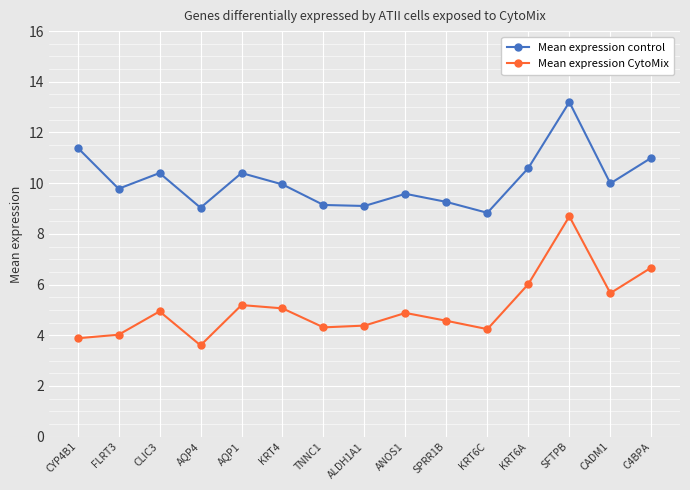

What are all the series names shown in the legend?

Mean expression control, Mean expression CytoMix